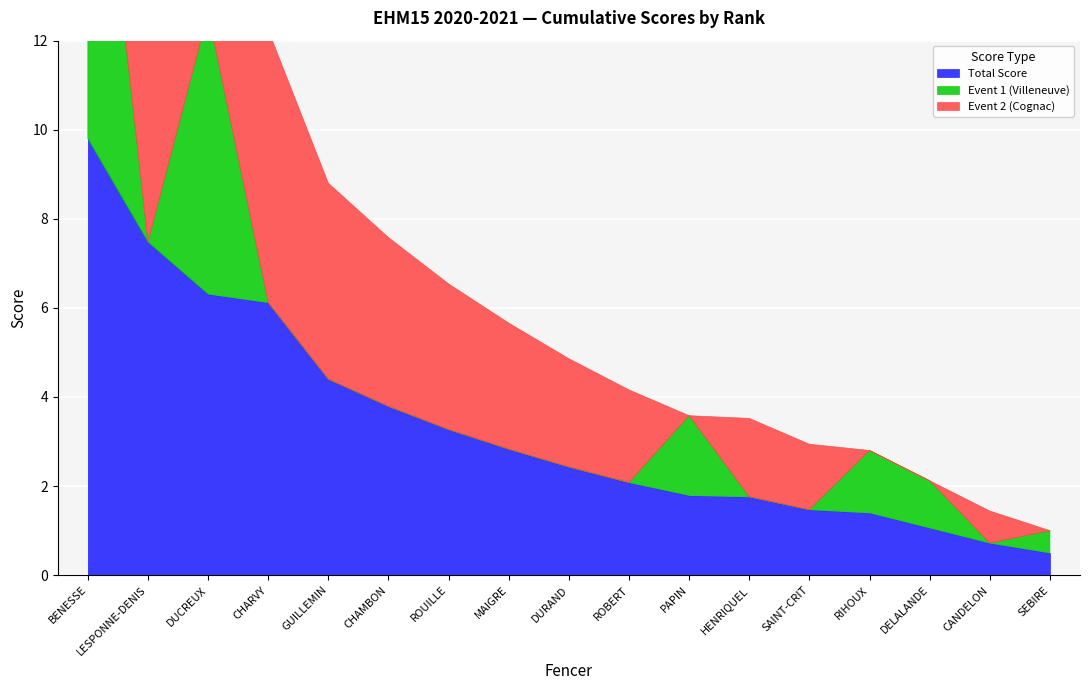

List the series in order of their overall mean, lowest first.

Event 1 (Villeneuve), Event 2 (Cognac), Total Score